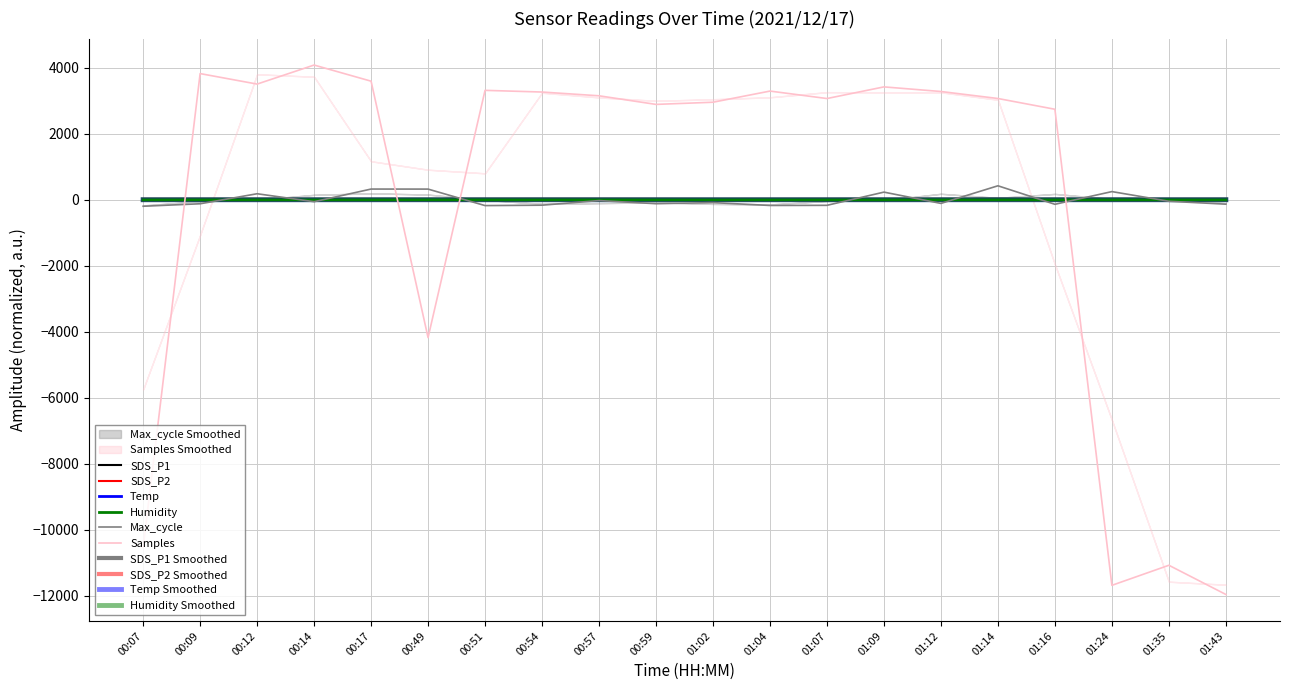

Is the value of SDS_P1 at 01:09 greater than the value of Humidity at 01:16?

Yes